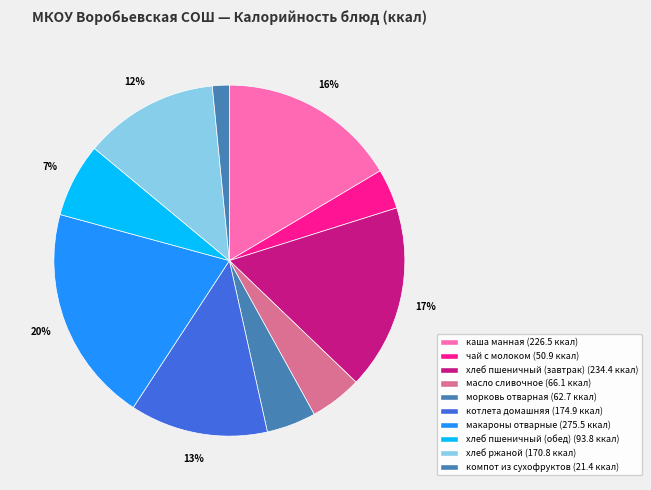

To the nearest percent, what portion does масло сливочное represent?

5%